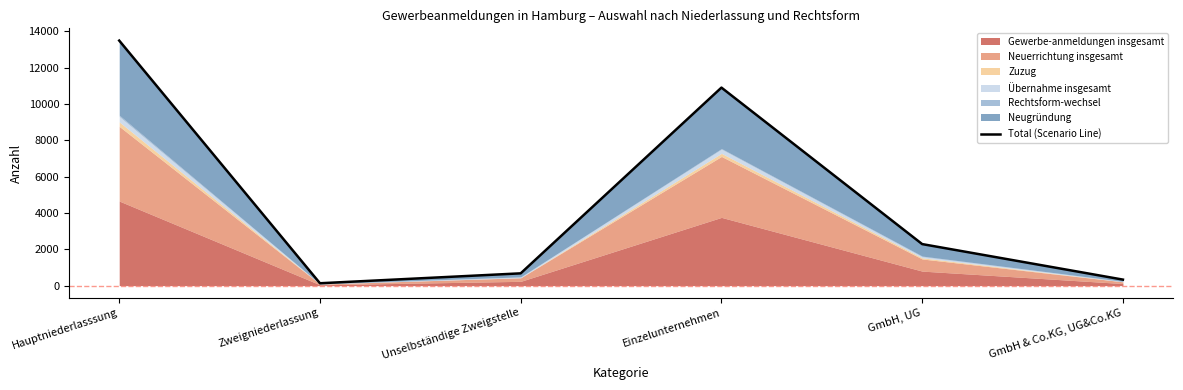

How many points are higher than both their immediate neighbors (excluding endpoints)?

1